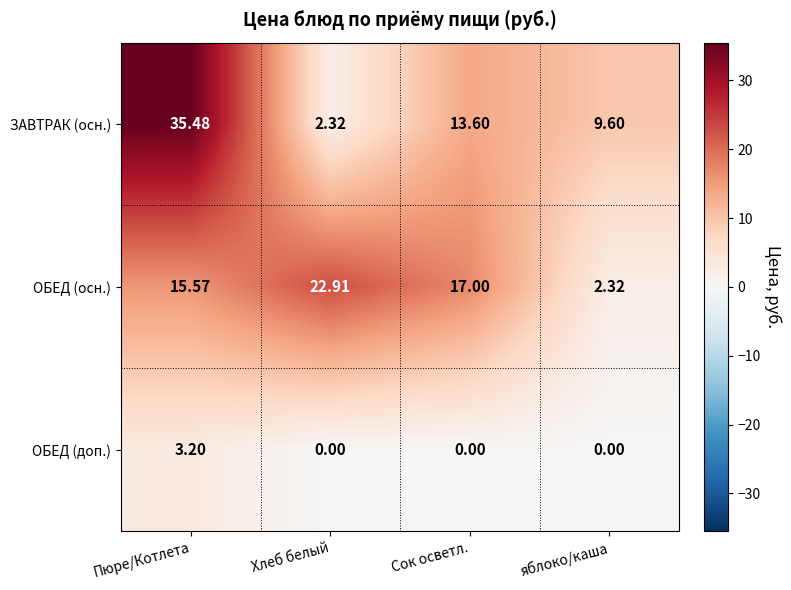

How many data points does each series have?

4